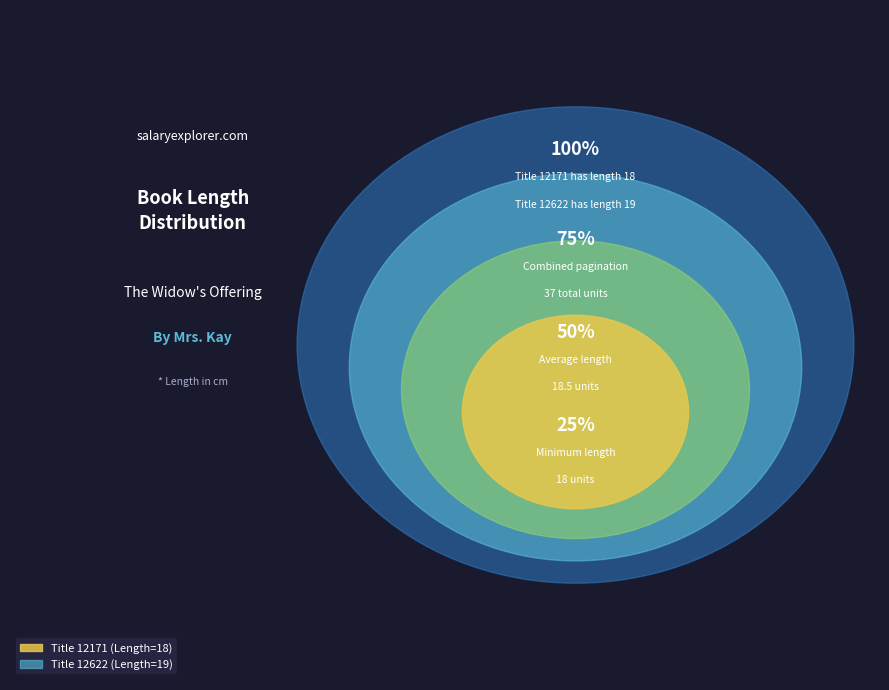

Combined, what portion of the pie is 12171 and 12622?

100.0%